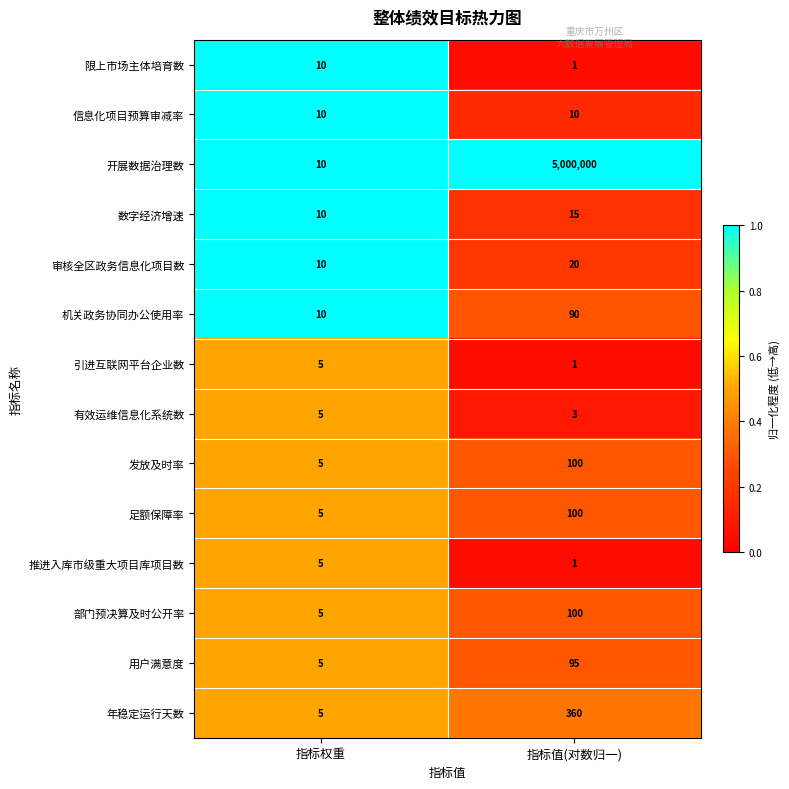

What is the greatest value displayed?

5000000